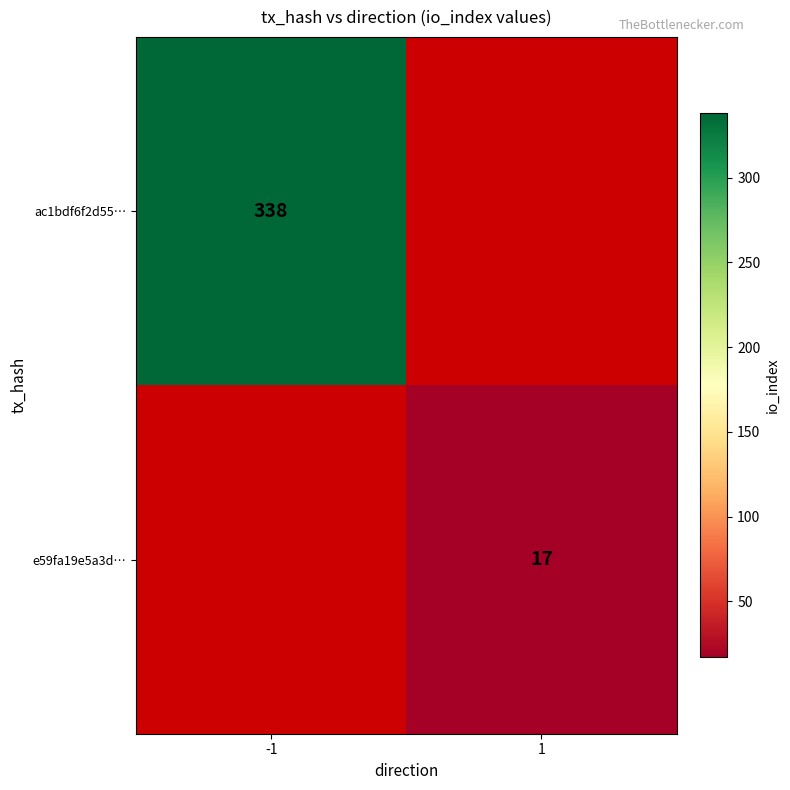

The e59fa19e5a3d… series shows 17 at 1. True or false?

True